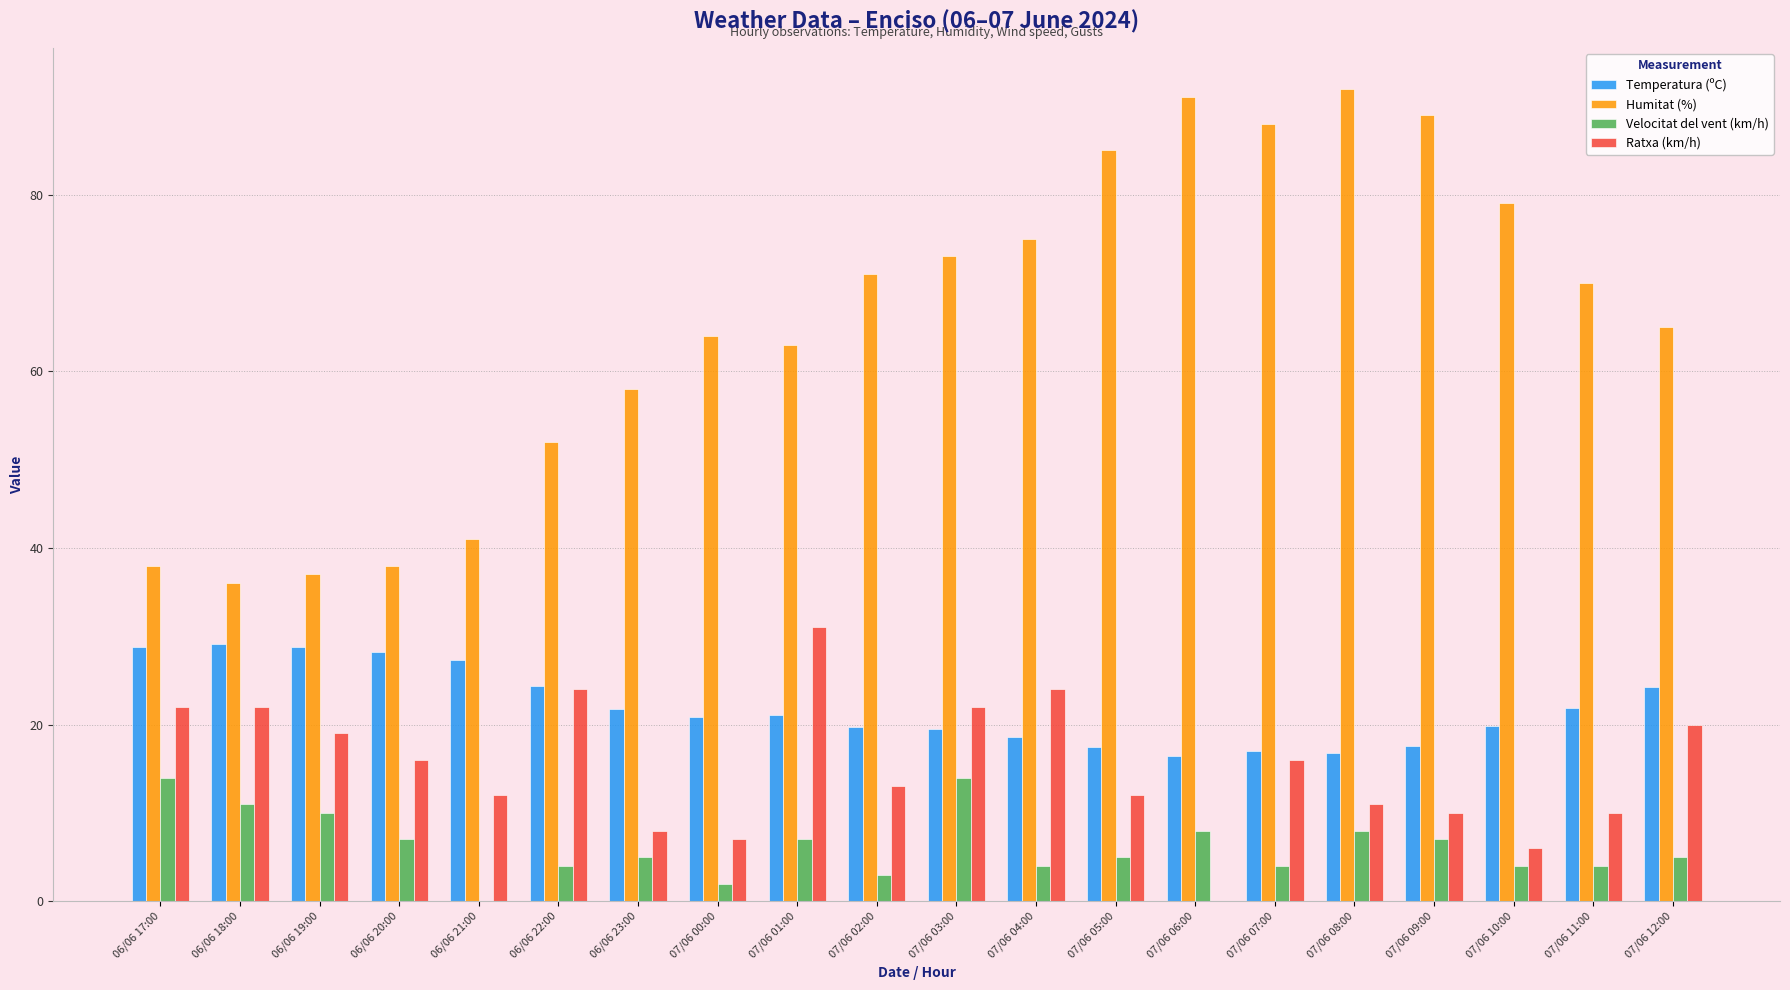

Between 06/06 20:00 and 07/06 08:00, which series saw the biggest shift?

Humitat (%)